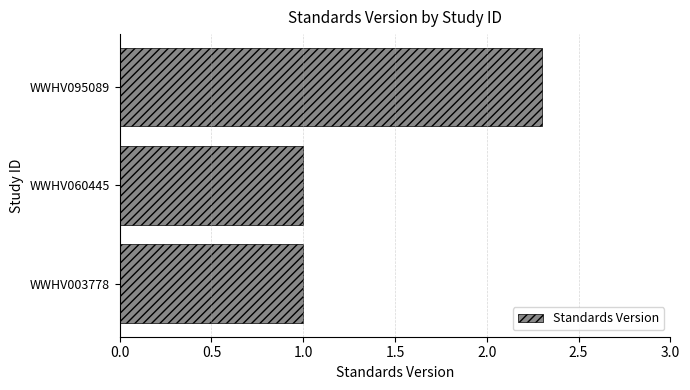

What is the sum of the values at WWHV003778 and WWHV095089?

3.3